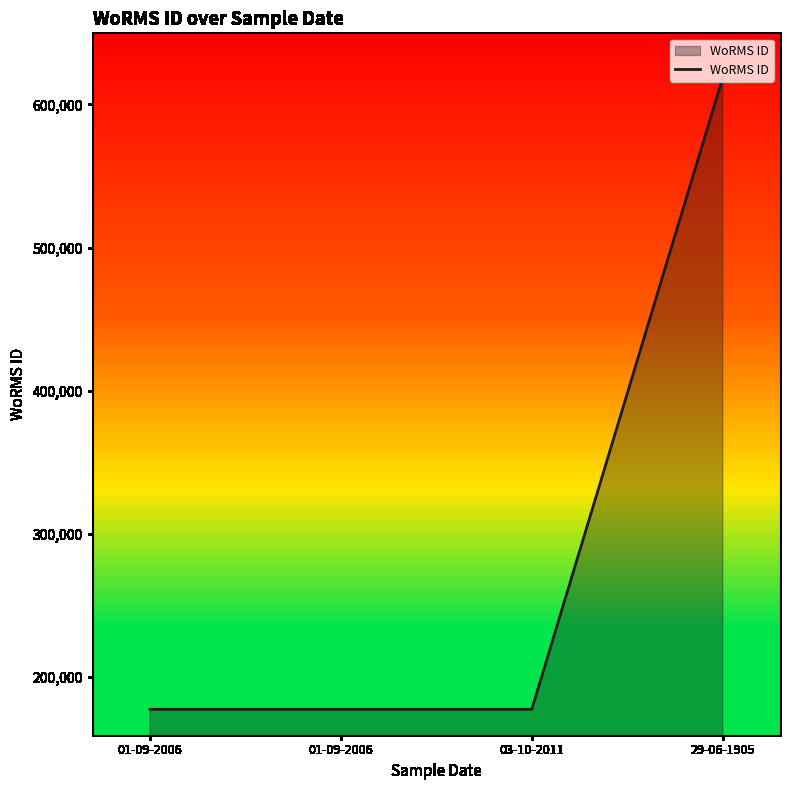

Count the number of categories in the chart.

4